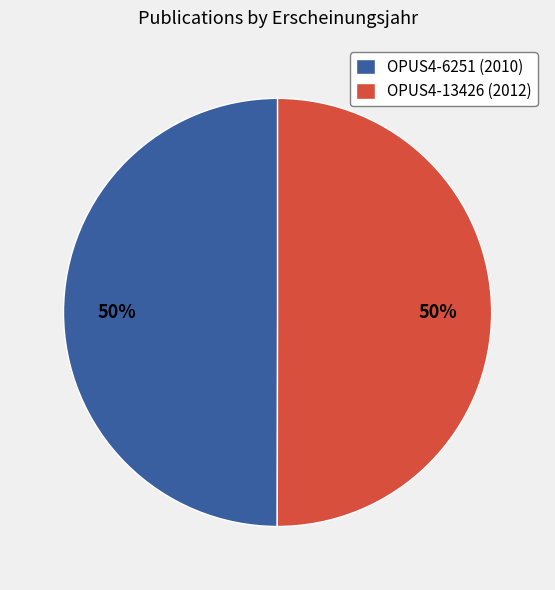

True or false: OPUS4-6251 accounts for 37% of the total.

False